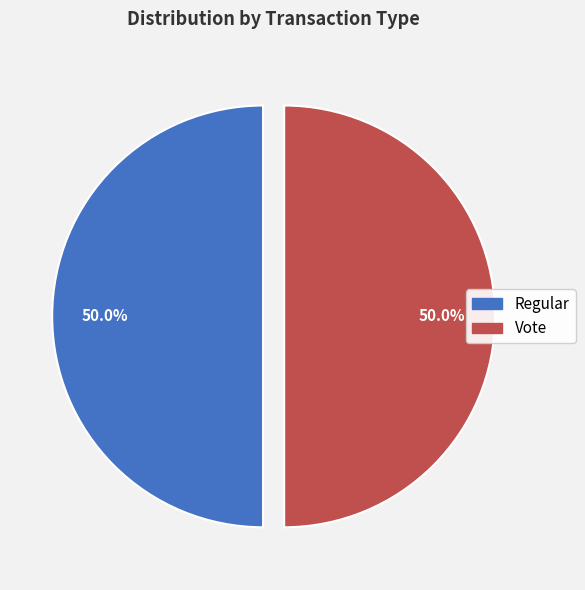

How much of the chart is everything except Vote?

50.0%